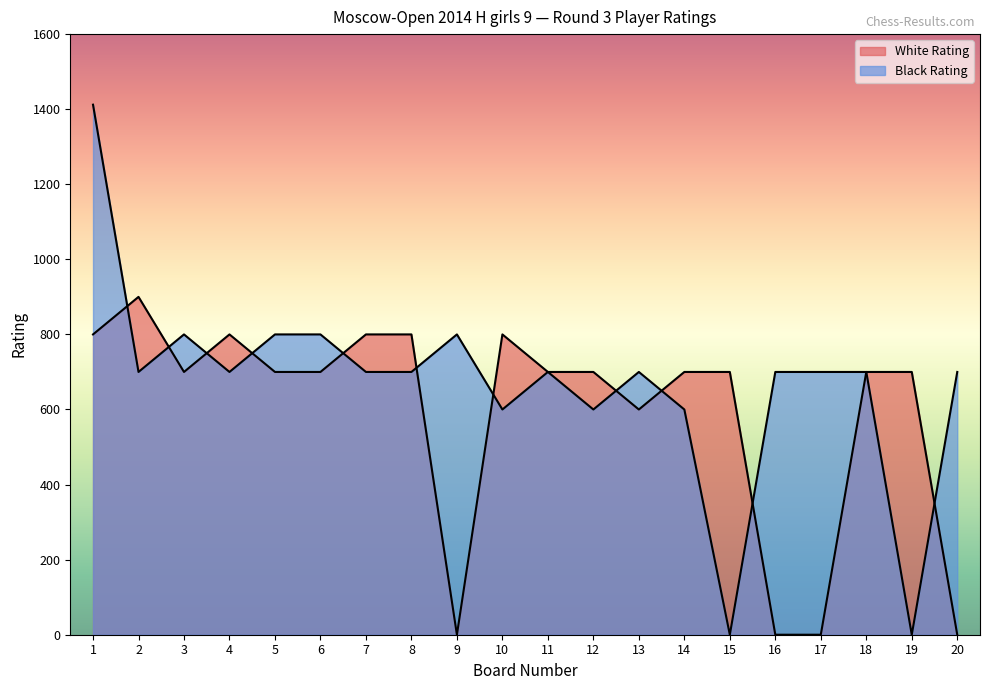

At which label is Black Rating closest to 706?

2